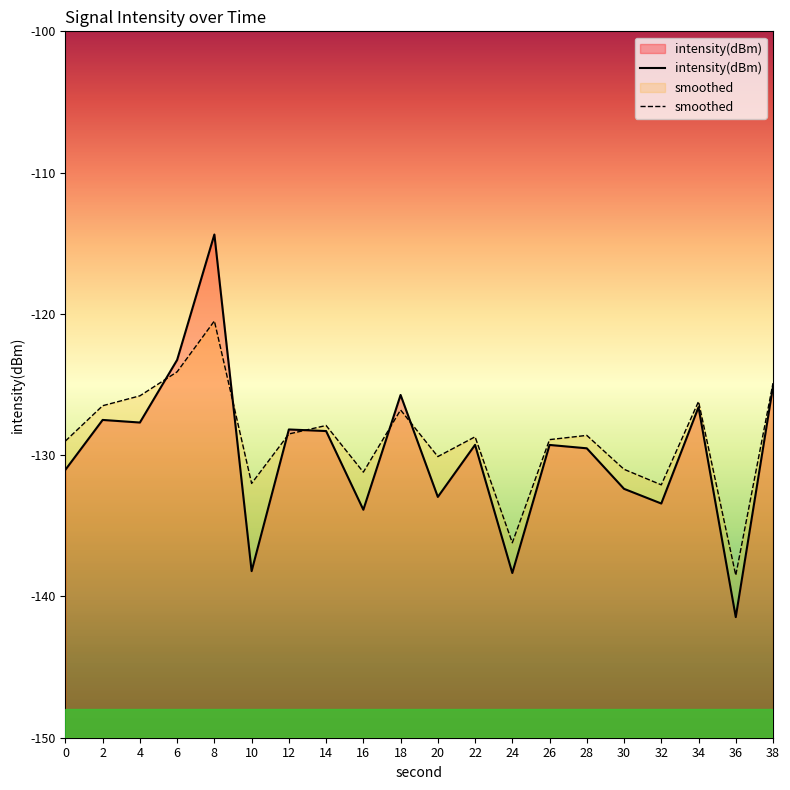

At which category is the sum across all series the highest?

8